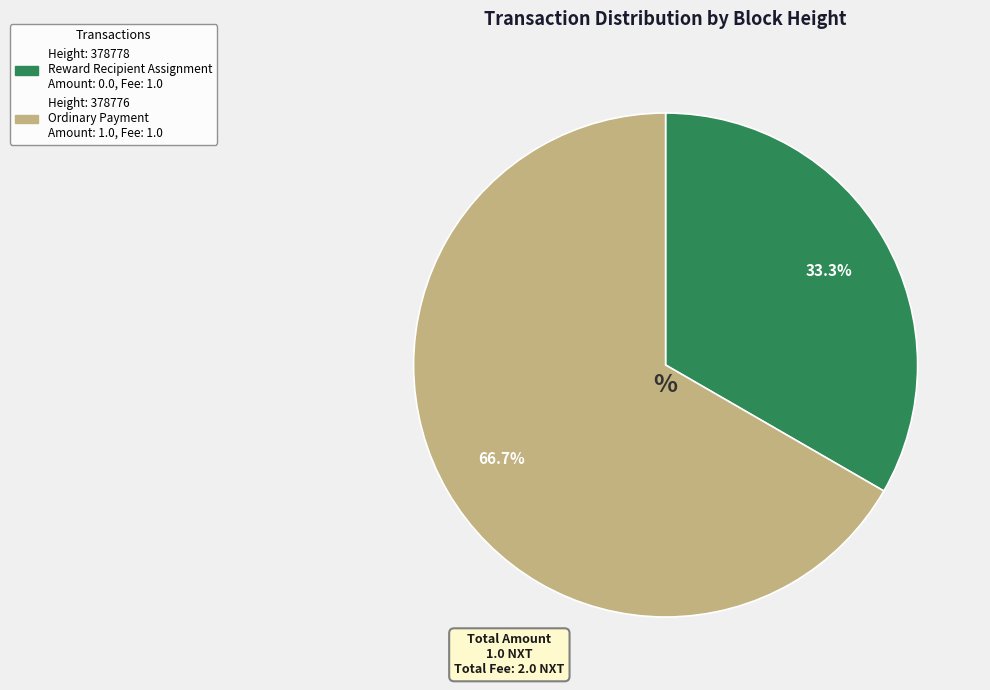

Is there any slice that represents more than half of the pie?

Yes